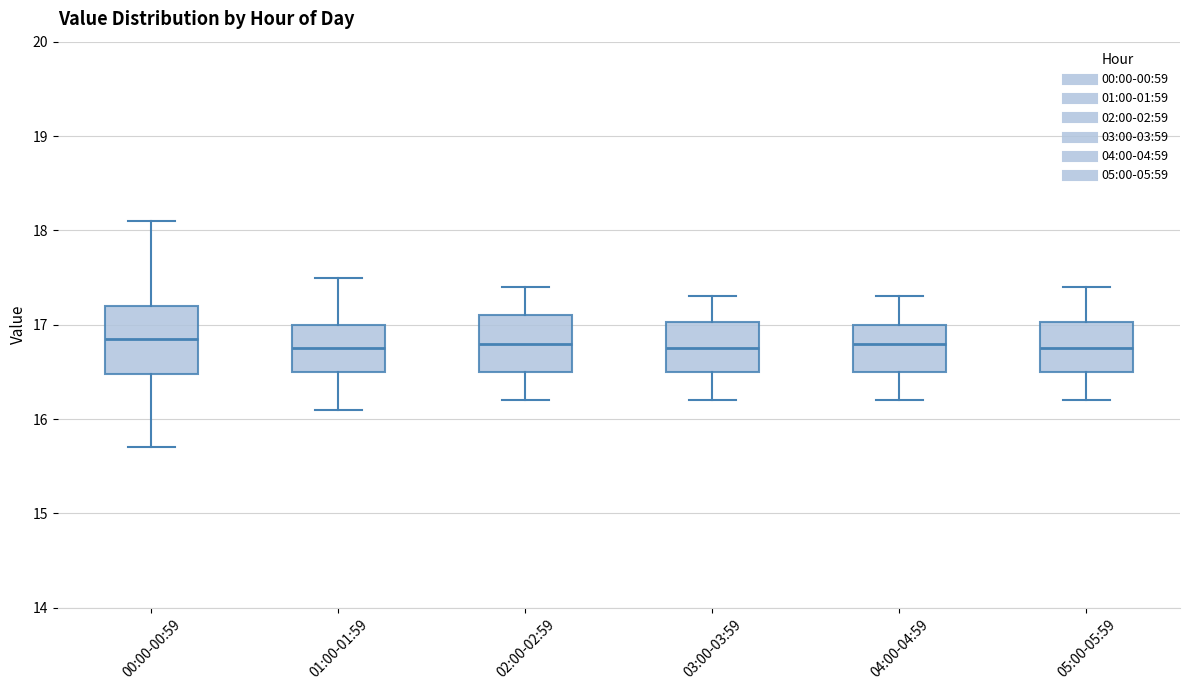

Reading left to right, transcribe this box plot: for each box, give where its median line is, the range the box spans, and where its two whiskers end, as read against the y-axis. The values are not printed on the chart, so give them approximately, as read against the axis.

00:00-00:59: median 16.9, box 16.5 to 17.2, whiskers 15.7 to 18.1
01:00-01:59: median 16.8, box 16.5 to 17.0, whiskers 16.1 to 17.5
02:00-02:59: median 16.8, box 16.5 to 17.1, whiskers 16.2 to 17.4
03:00-03:59: median 16.8, box 16.5 to 17.0, whiskers 16.2 to 17.3
04:00-04:59: median 16.8, box 16.5 to 17.0, whiskers 16.2 to 17.3
05:00-05:59: median 16.8, box 16.5 to 17.0, whiskers 16.2 to 17.4